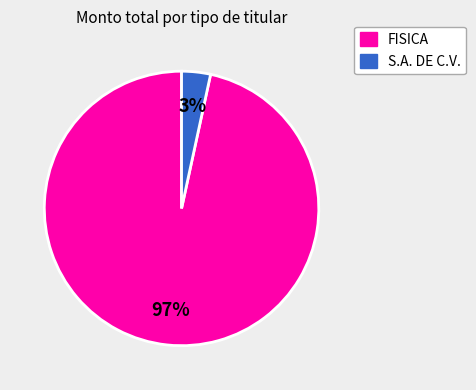

Is there a majority slice in this chart?

Yes